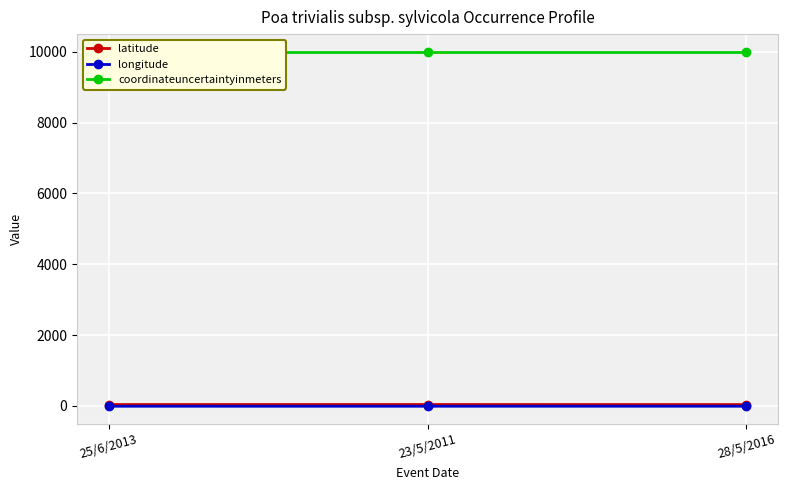

What is the approximate value of coordinateuncertaintyinmeters at 25/6/2013?

10000.0